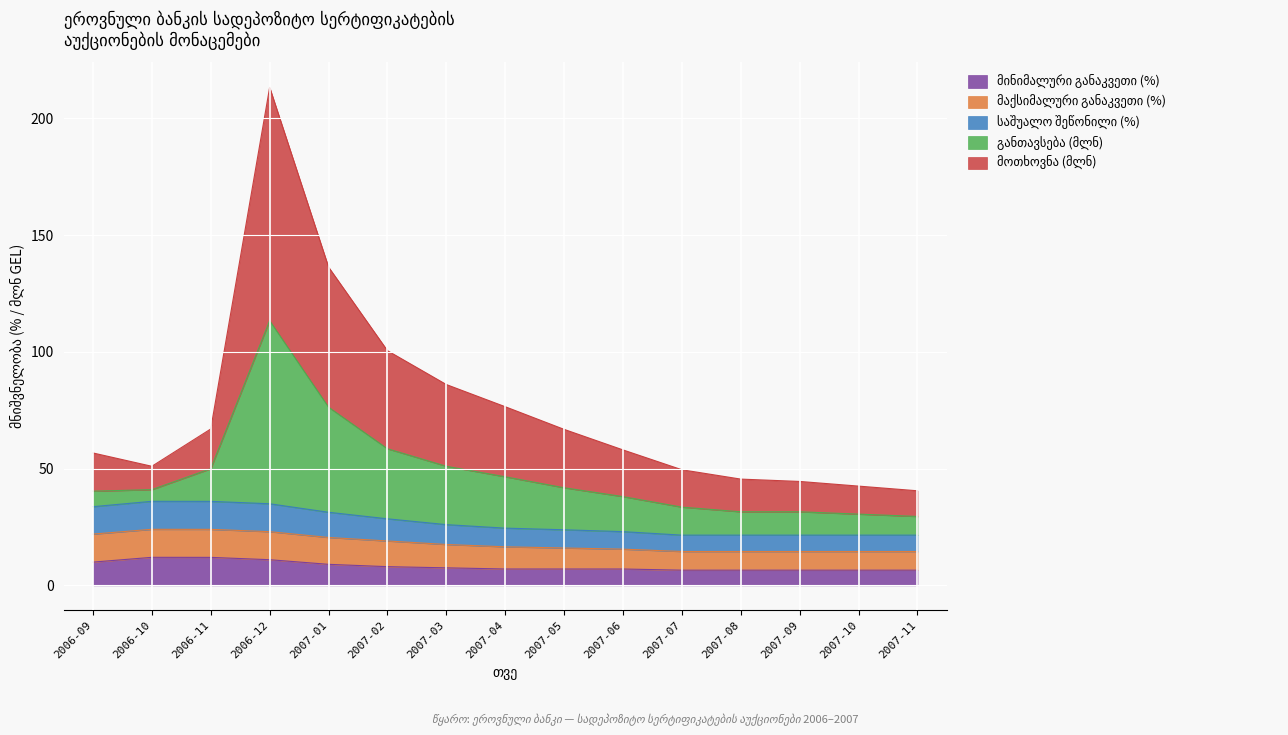

The value of განთავსება მლნ at 2007-02 is 68.5. True or false?

False